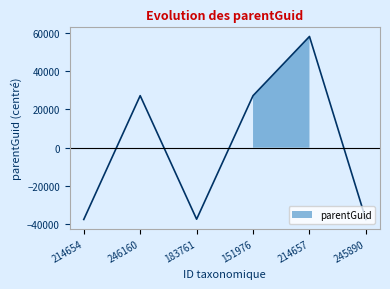

Approximately how many times larger is the value at 214657 compared to 151976?

2.1